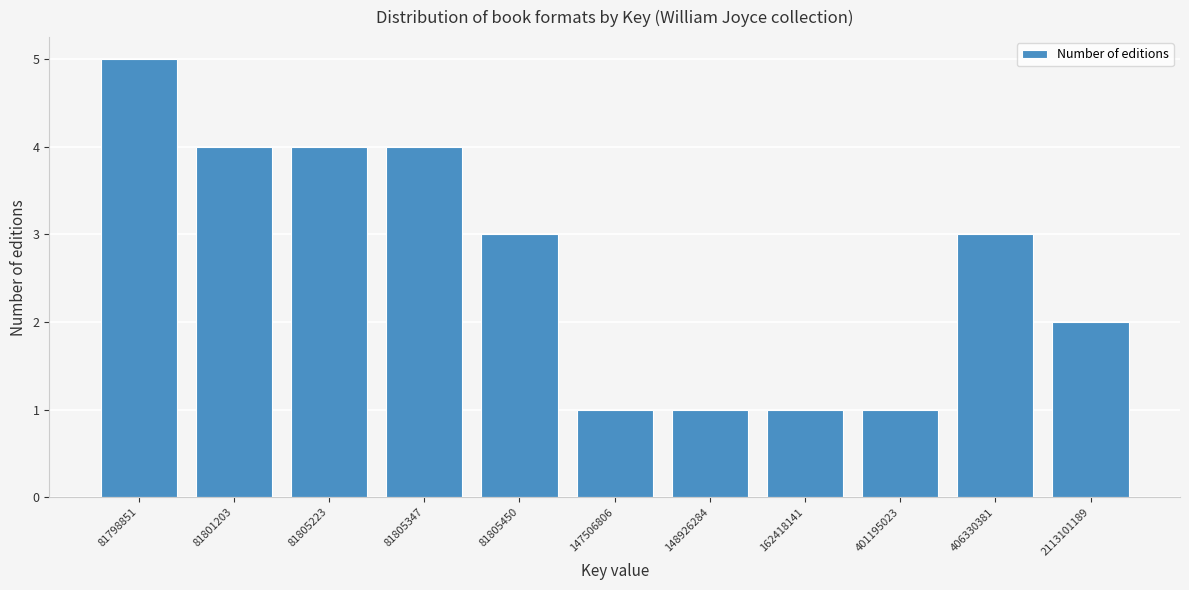

Reading right to left, list all the values displayed in this chart.

2	3	1	1	1	1	3	4	4	4	5